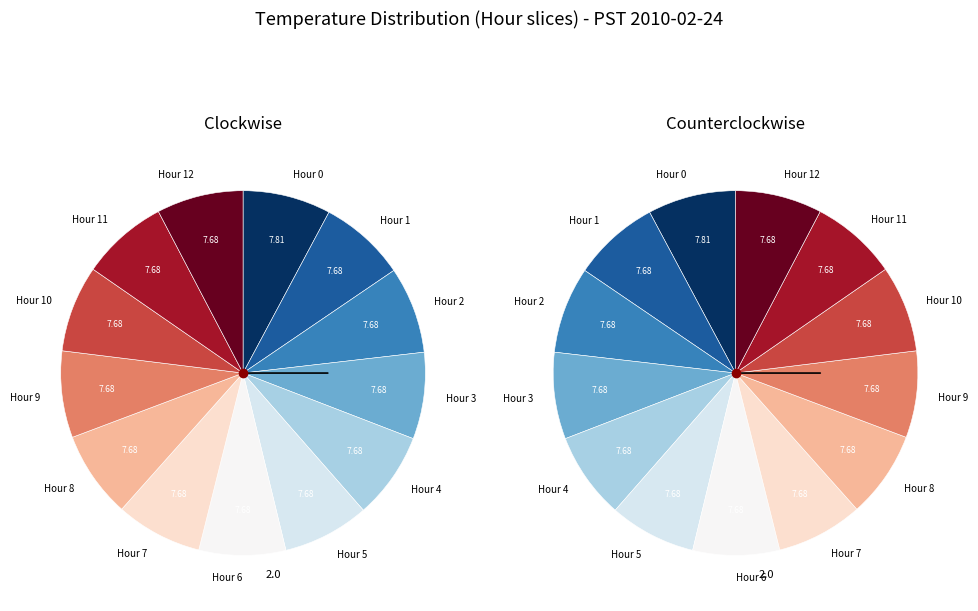

Does Hour 1 represent more than half of the total?

No